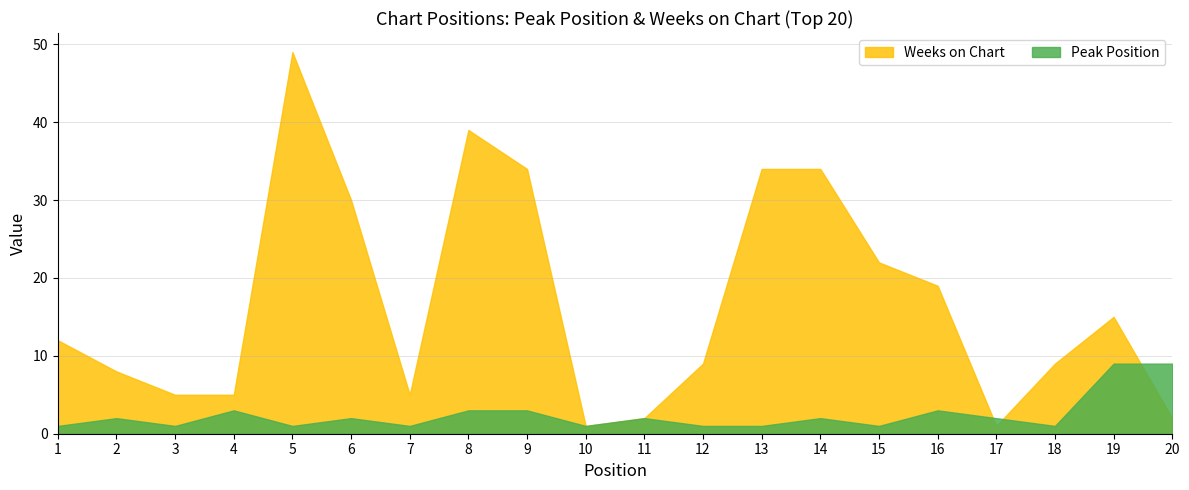

What is the value of the Weeks on Chart point at the 15th from the left?

22